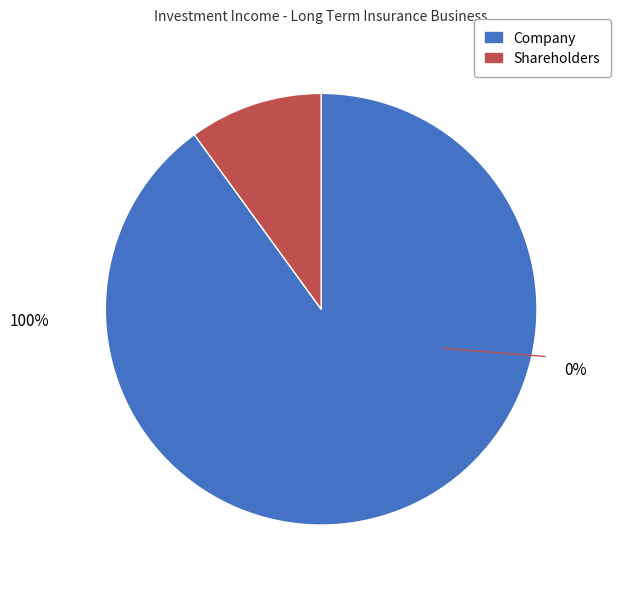

How much of the chart is everything except Company?

10.0%